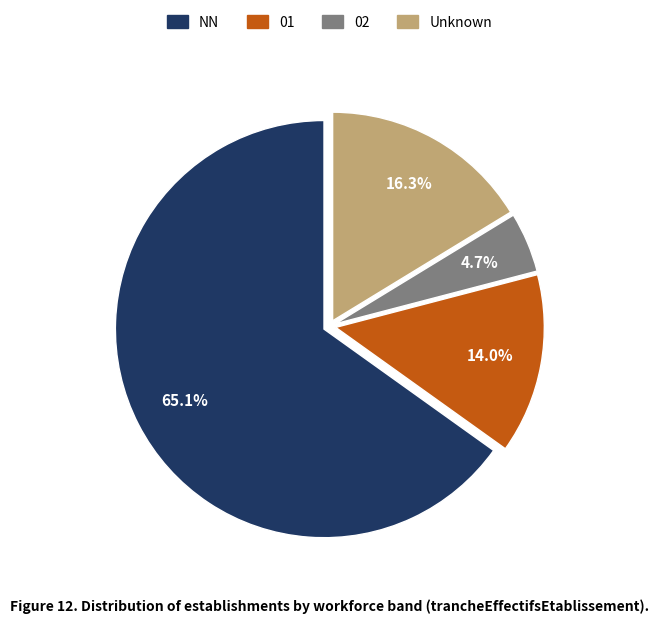

Is there any slice that represents more than half of the pie?

Yes